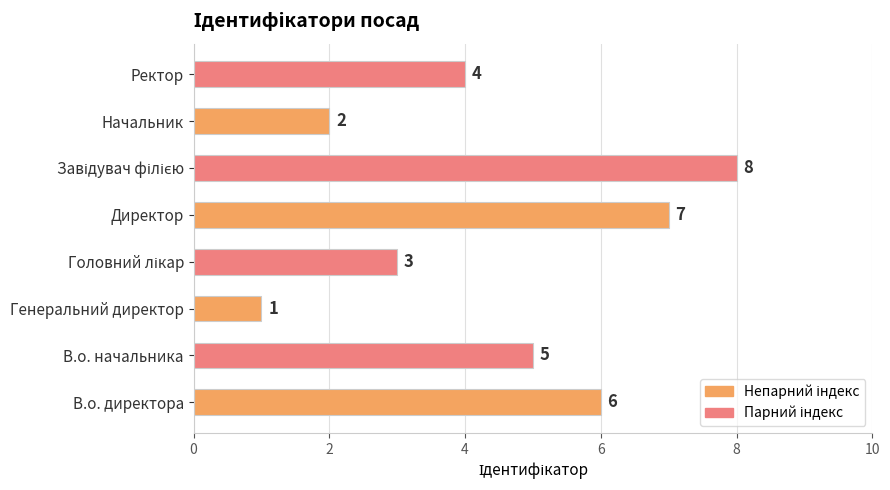

Approximately how many times larger is the value at В.о. директора compared to Директор?

0.9